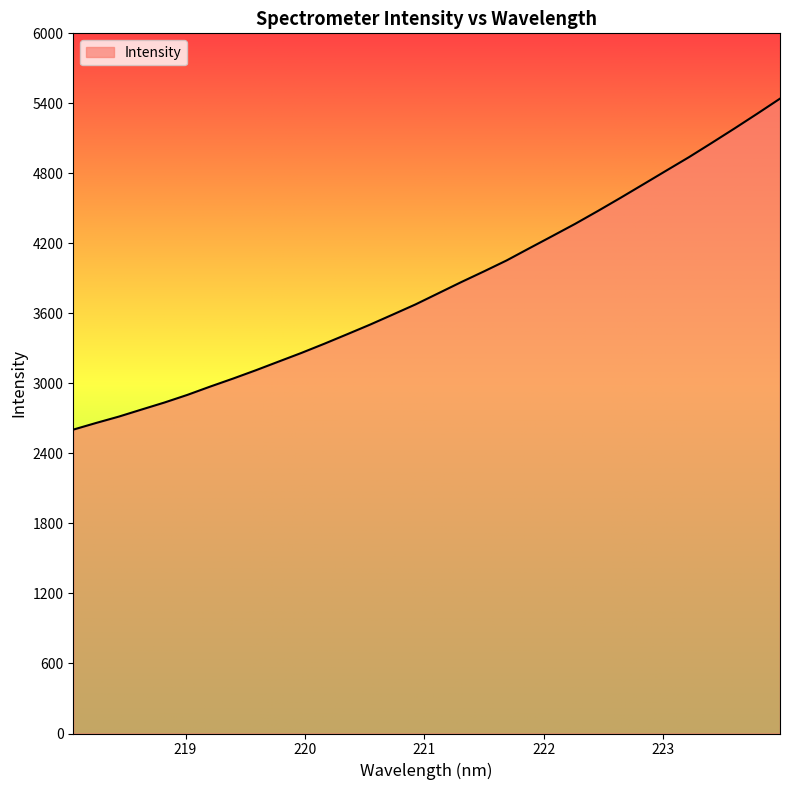

What is the smallest value displayed?

2604.1